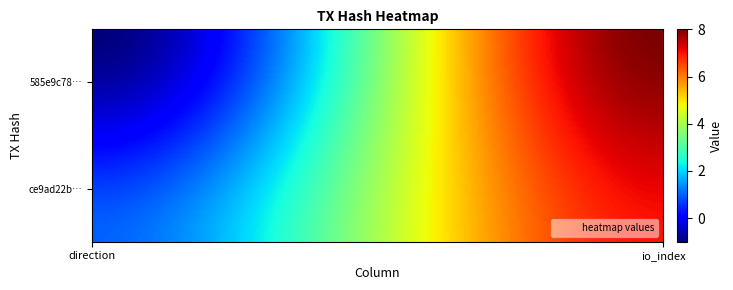

Which series has the widest spread of values?

585e9c78bfd1bf2edf7770faf637bc6263179c7